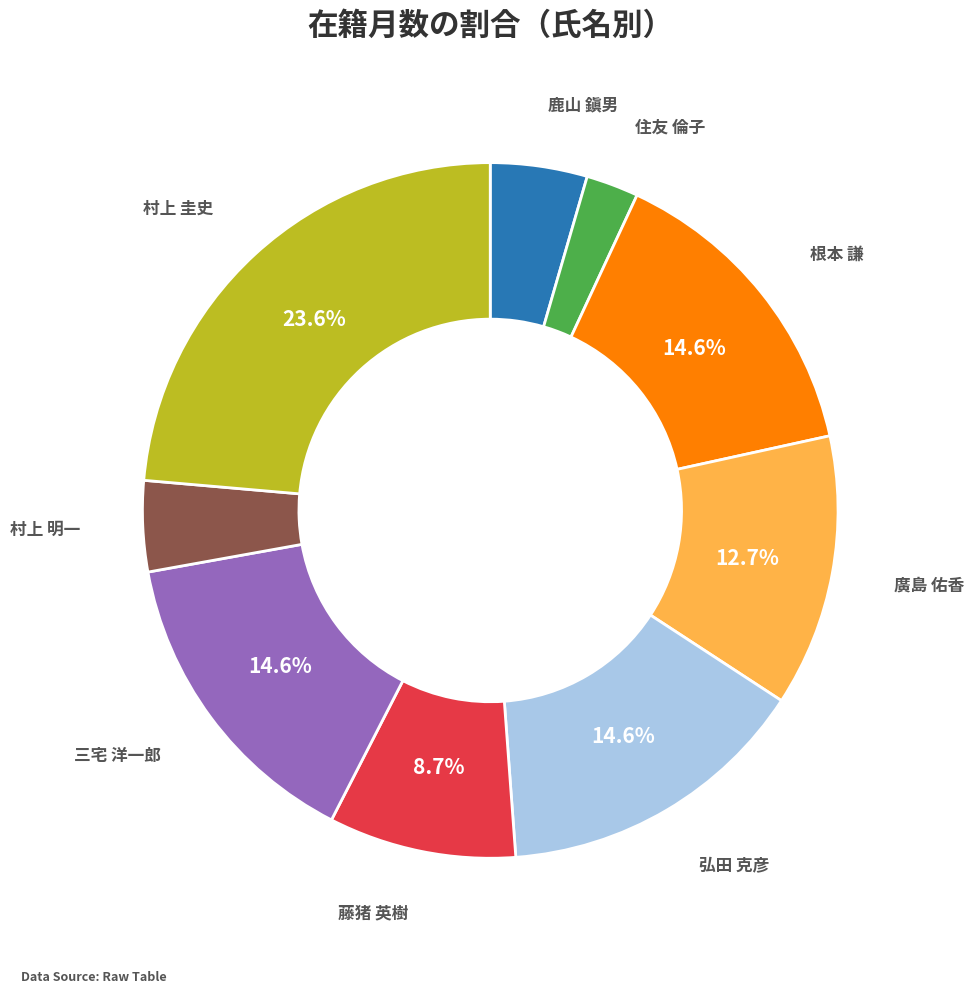

Combined, do 藤猪 英樹 and 村上 明一 account for over 50%?

No